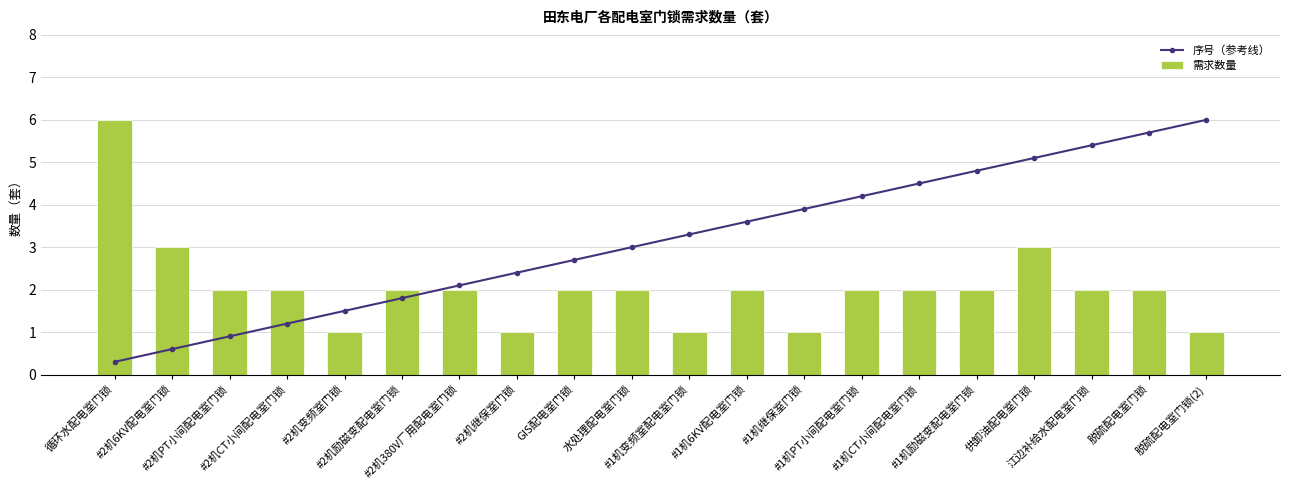

Rank the series by their average value, from lowest to highest.

需求数量, 序号（参考线）